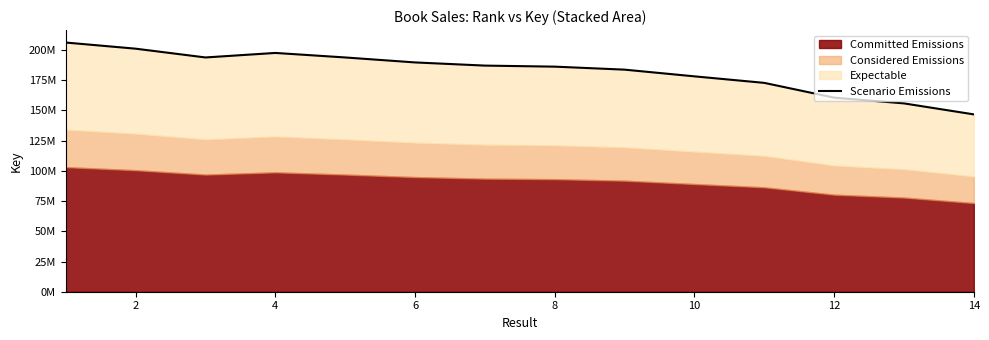

Which has a higher value, 11 or 4?

4